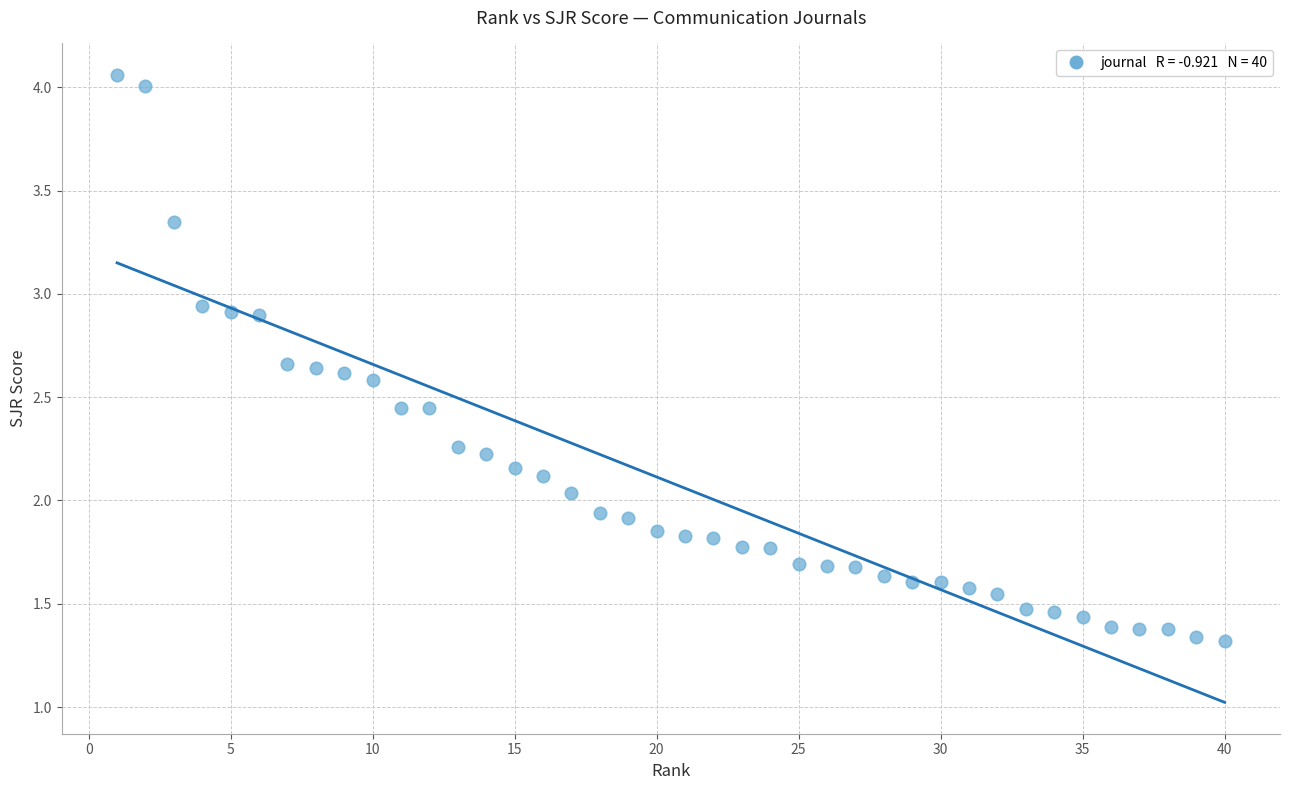

What is the range of X values (max minus min)?

39.0